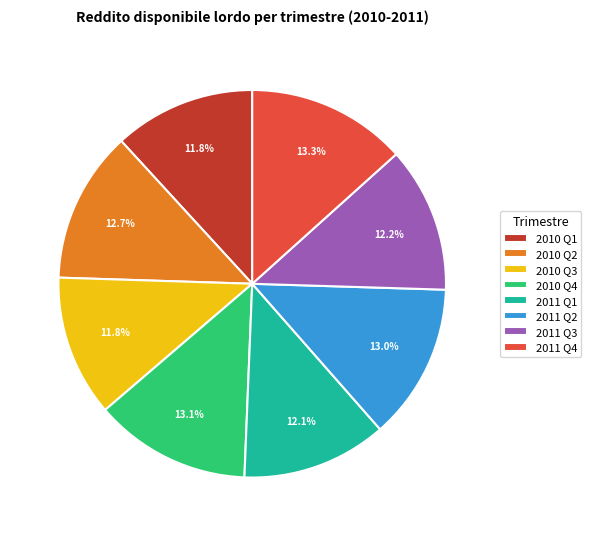

Does 2011 Q4 account for over 50% of the chart?

No